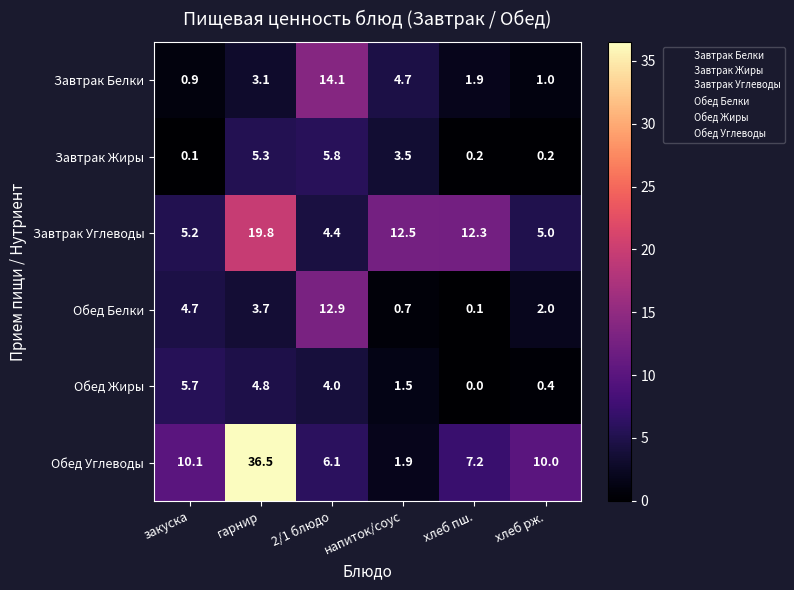

Count the number of categories in the chart.

6